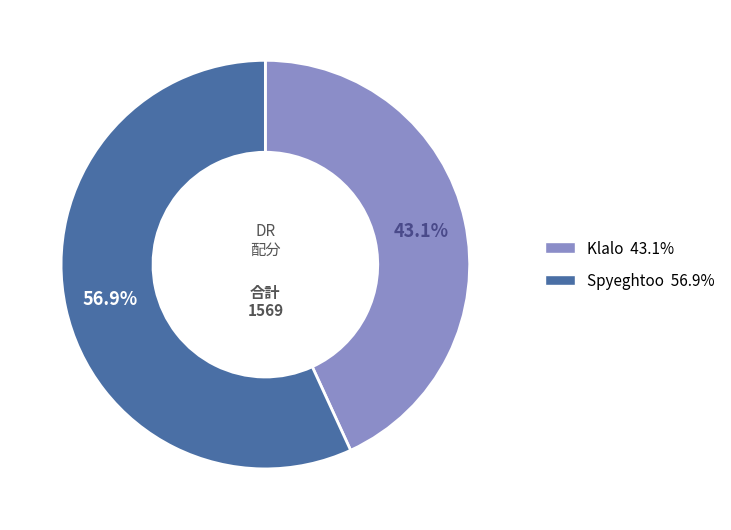

Count the number of slices in the pie.

2